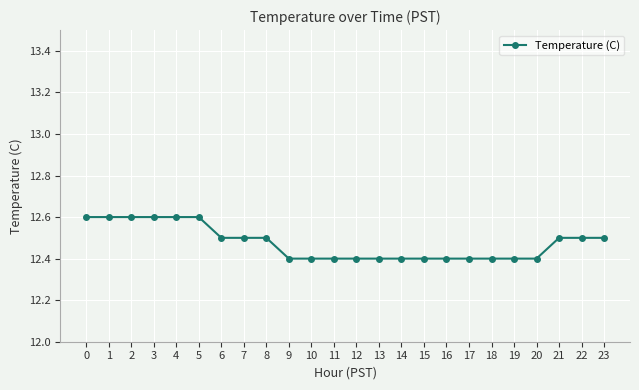

What is the difference between the maximum and minimum values?

0.2